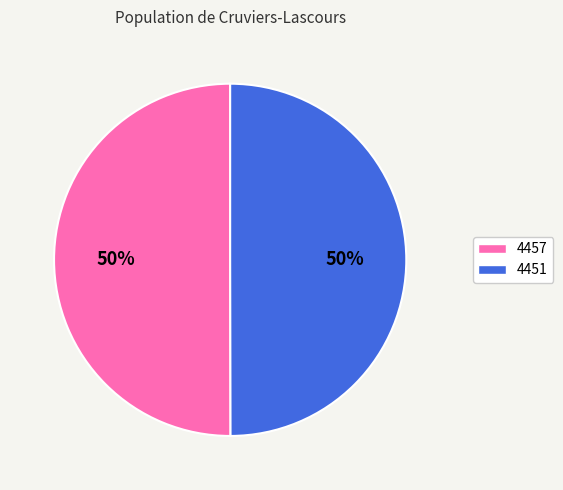

The 4451 slice represents 50% of the pie. True or false?

True